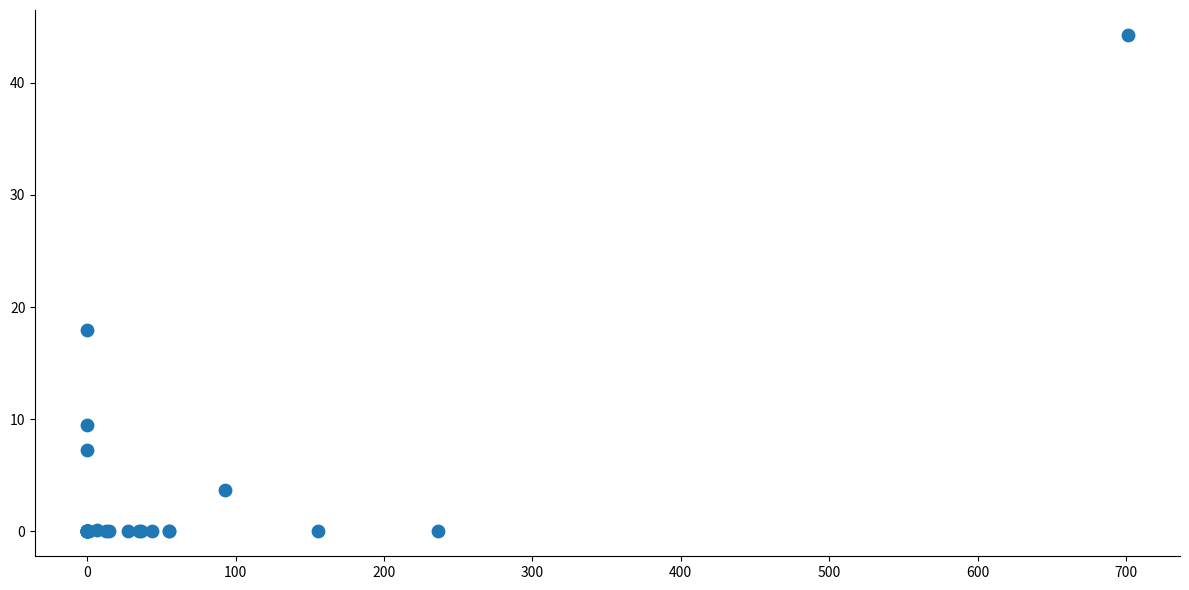

What Y value in the scatter plot is closest to 22?

17.9